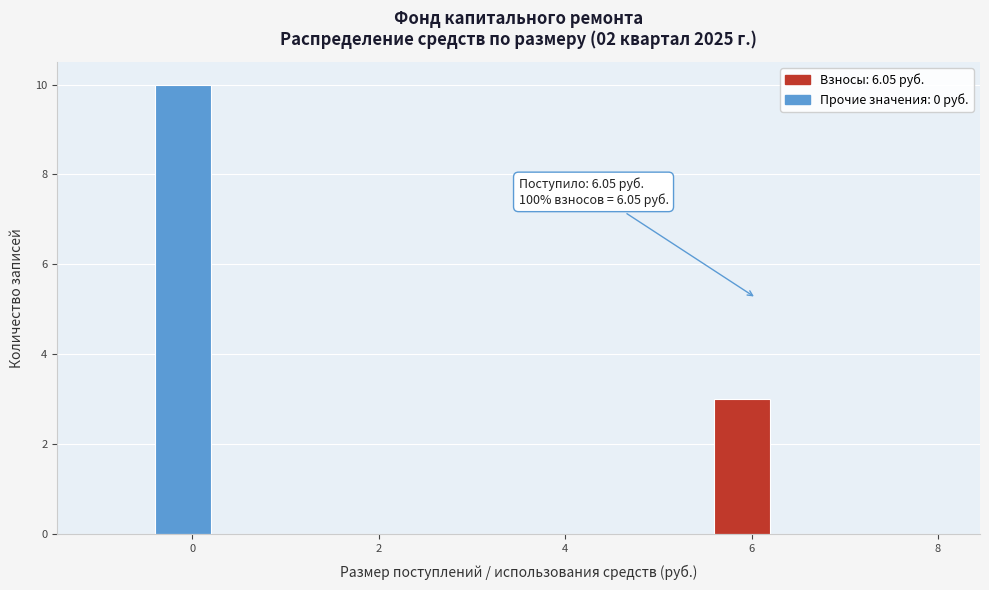

Read against the x-axis, roughly where is the centre of the tallest bar?

0.0